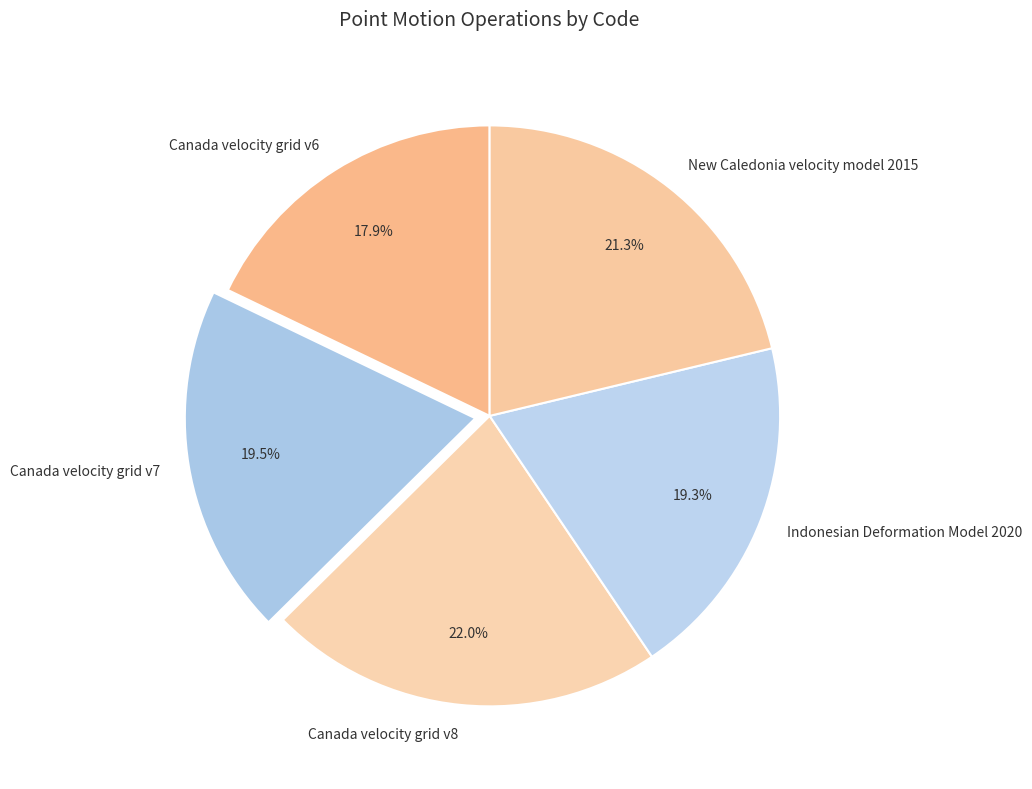

Which category has the biggest portion of the pie?

Canada velocity grid v8